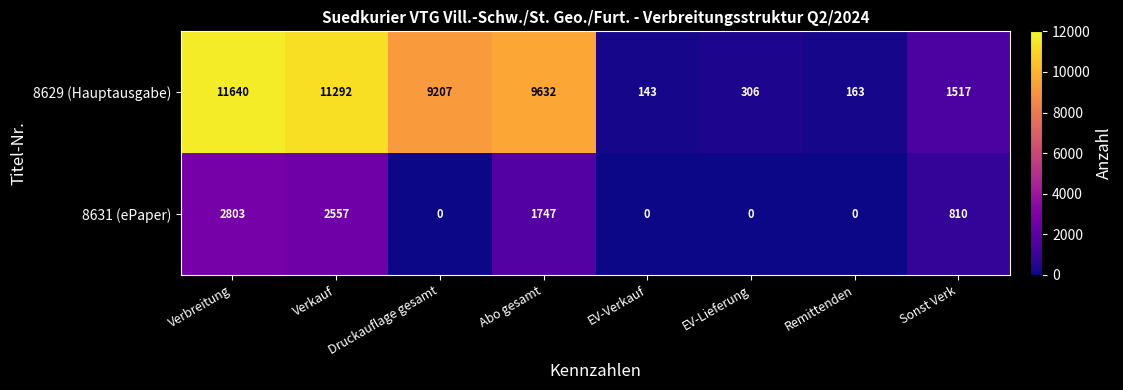

How many categories are shown in the chart?

8